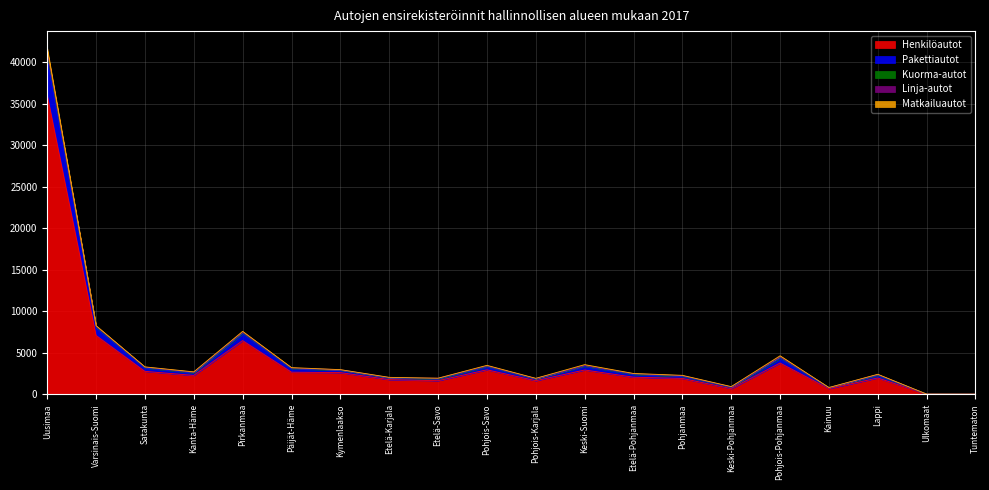

The value of Henkilöautot at Etelä-Pohjanmaa is 2057. True or false?

True